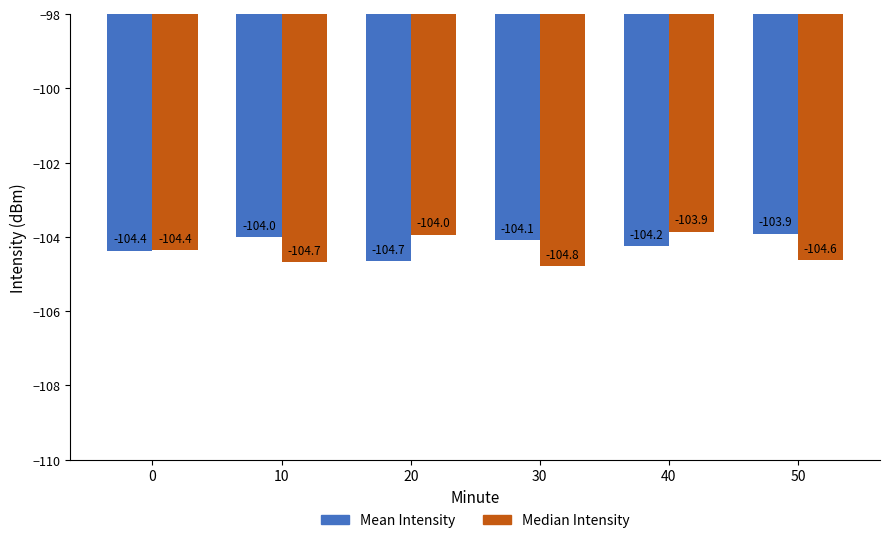

At which label does Mean Intensity reach its peak?

50